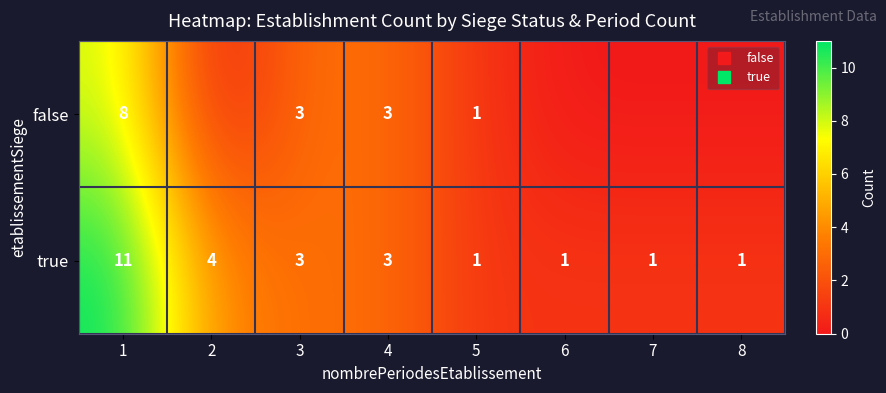

Which has a higher value, 4 or 1?

1